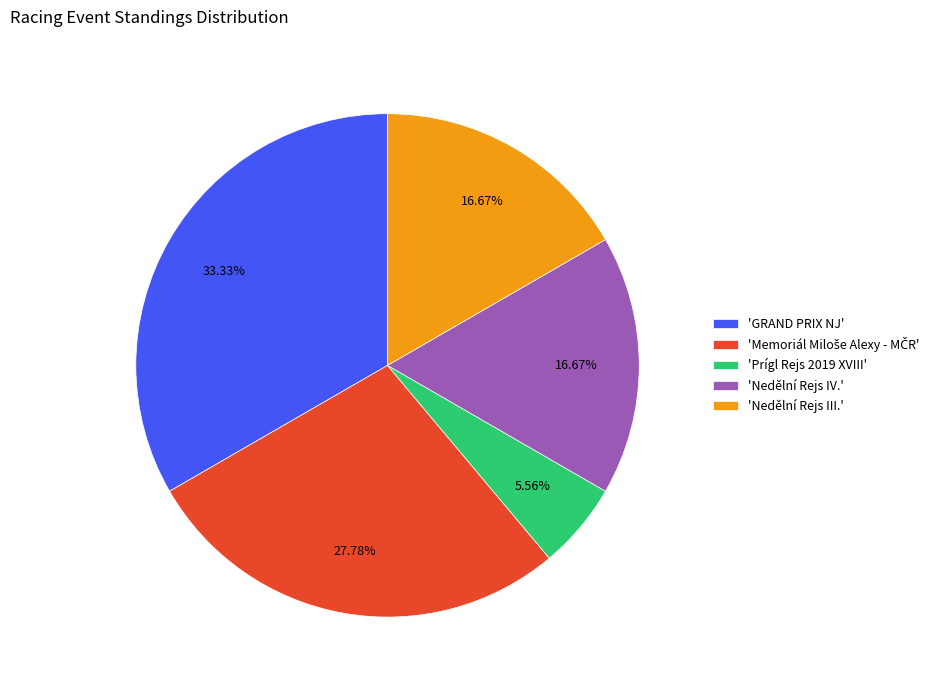

Approximately how many times larger is the value at 'Nedělní Rejs III.' compared to 'Nedělní Rejs IV.'?

1.0